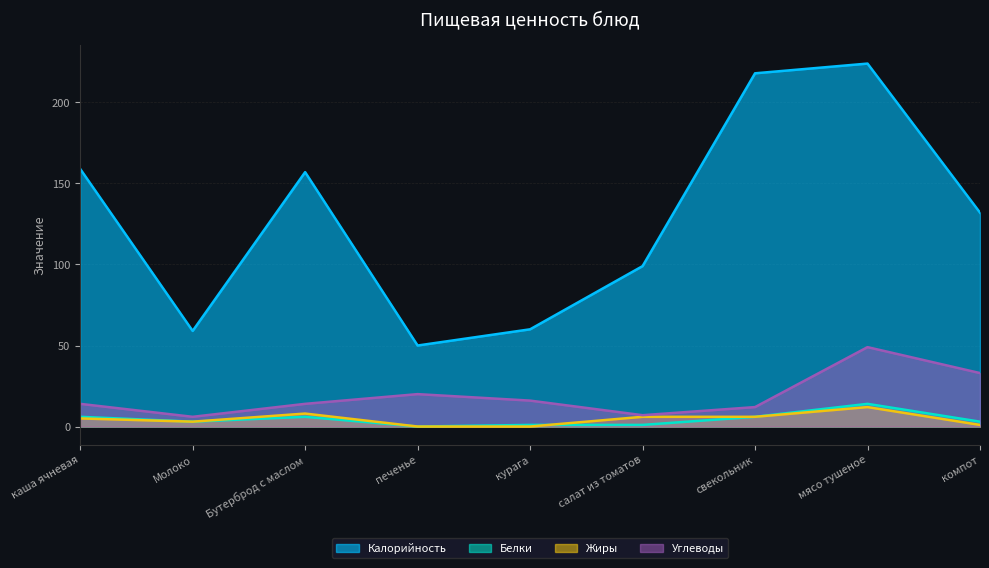

What is the average value of the Жиры series?

5